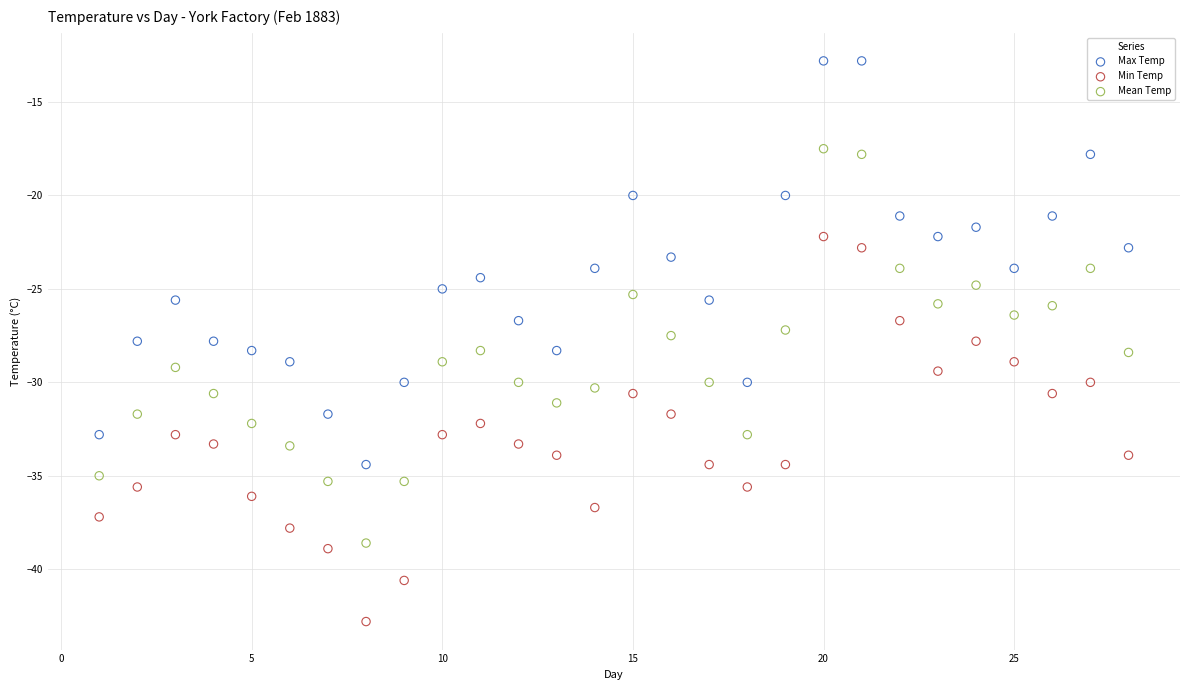

Across all data points, what is the range of Y values (max minus min)?

30.0